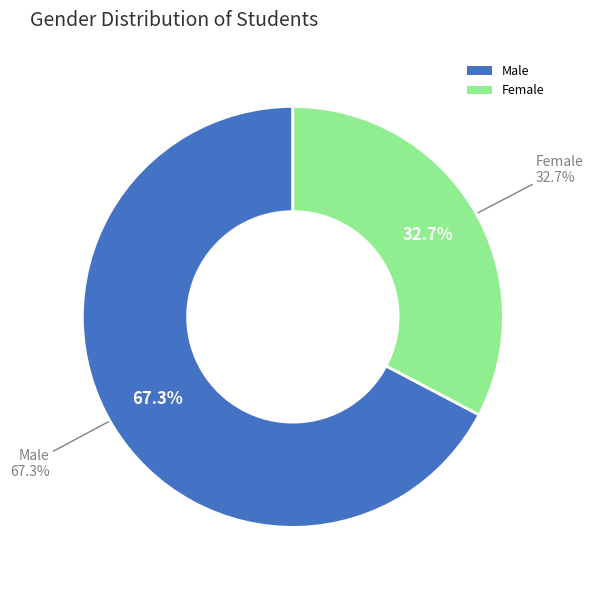

Rank the categories by value from highest to lowest.

Male, Female